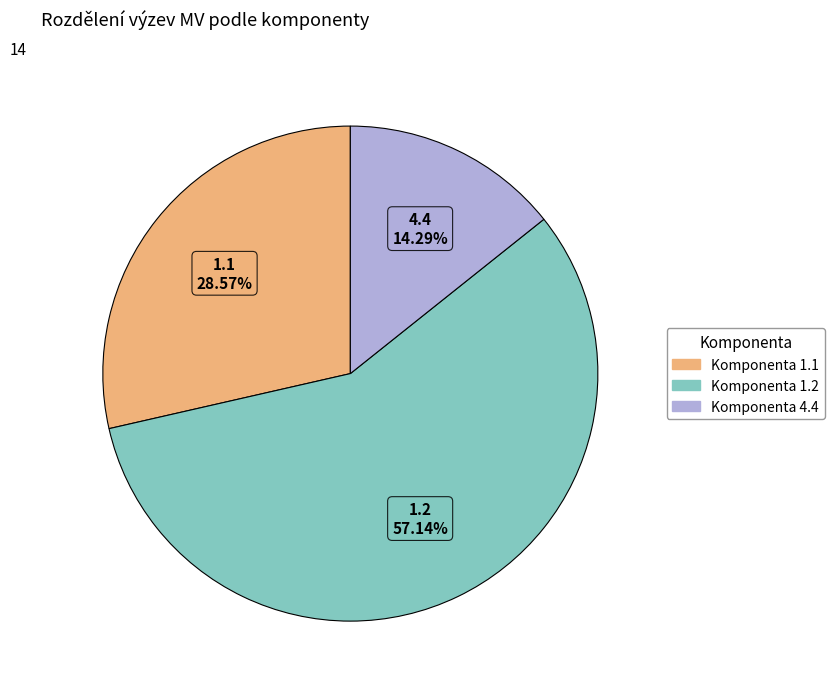

Does any single category account for the majority?

Yes